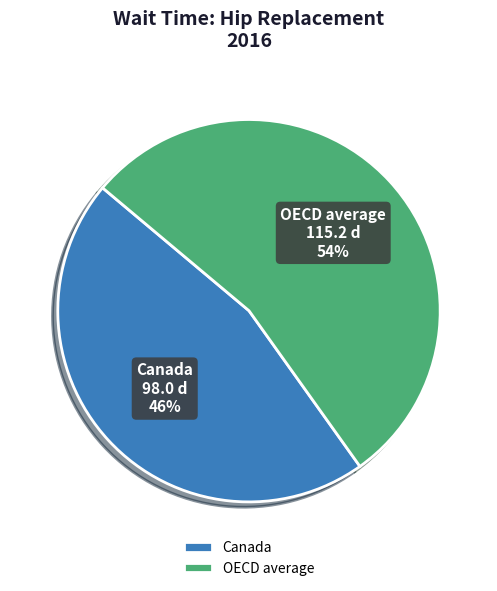

Count the number of slices in the pie.

2